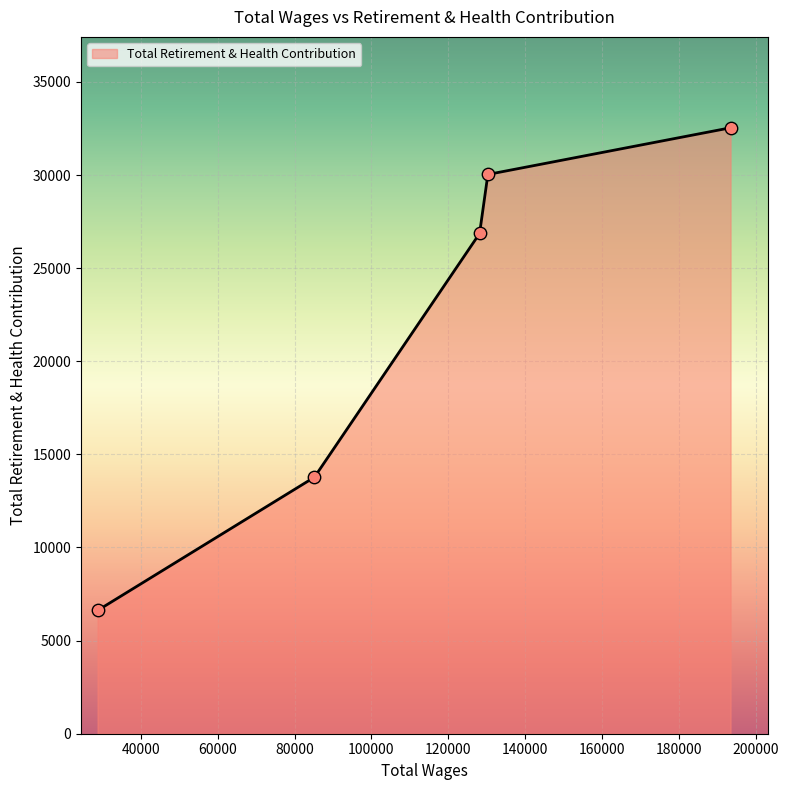

True or false: there are more than 0 points higher than both neighbors.

False